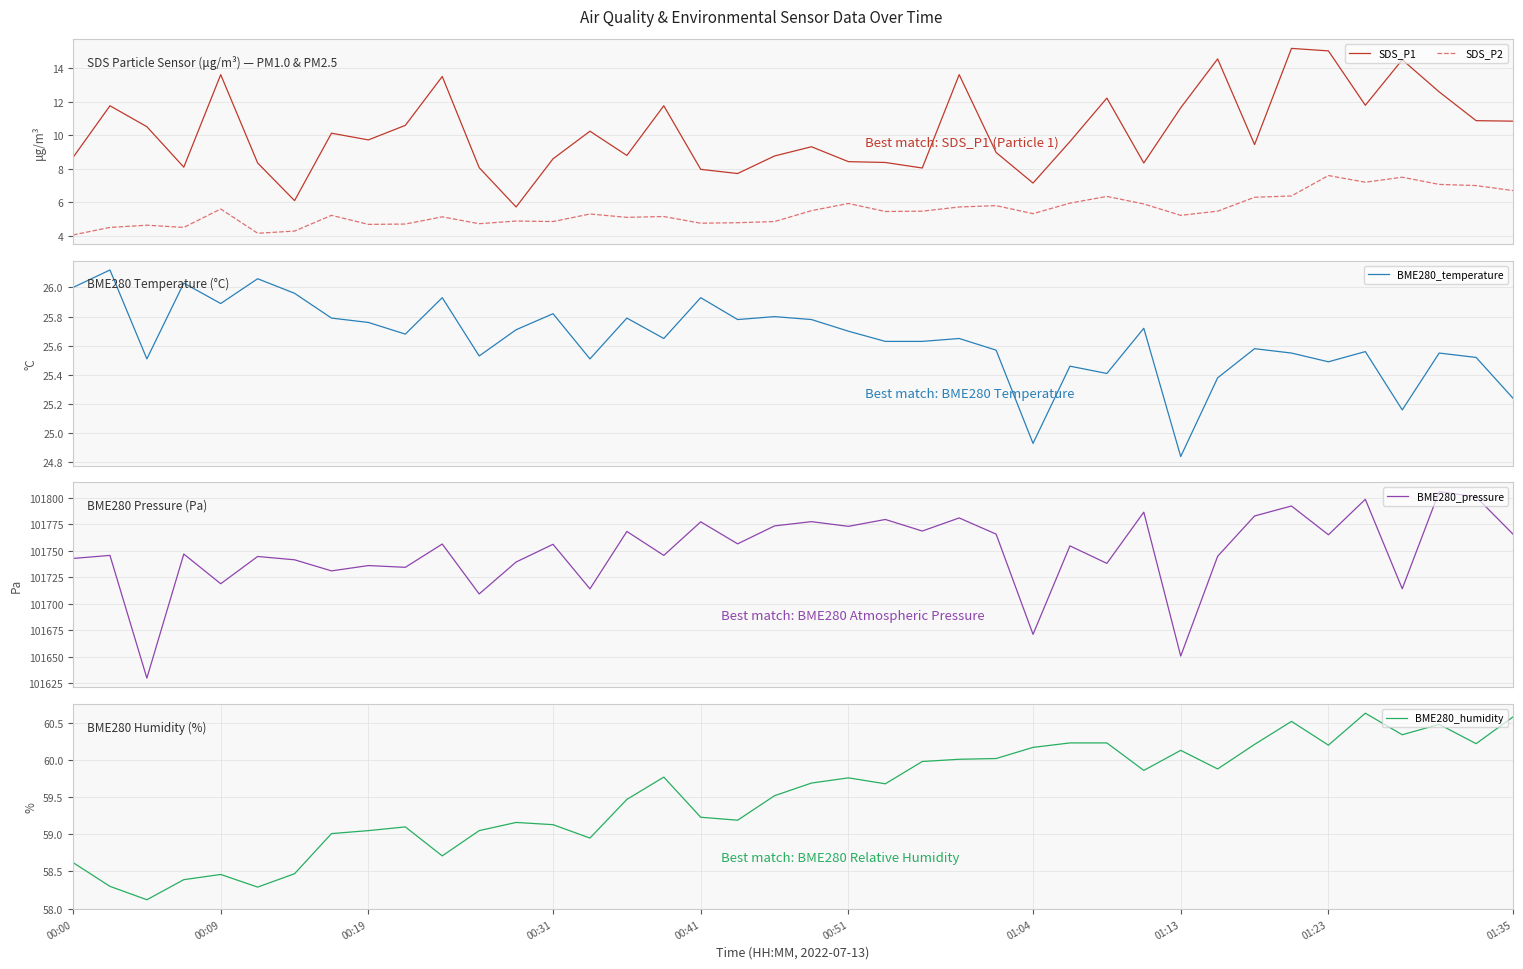

What is the difference between the highest and lowest values at 25?

101759.8